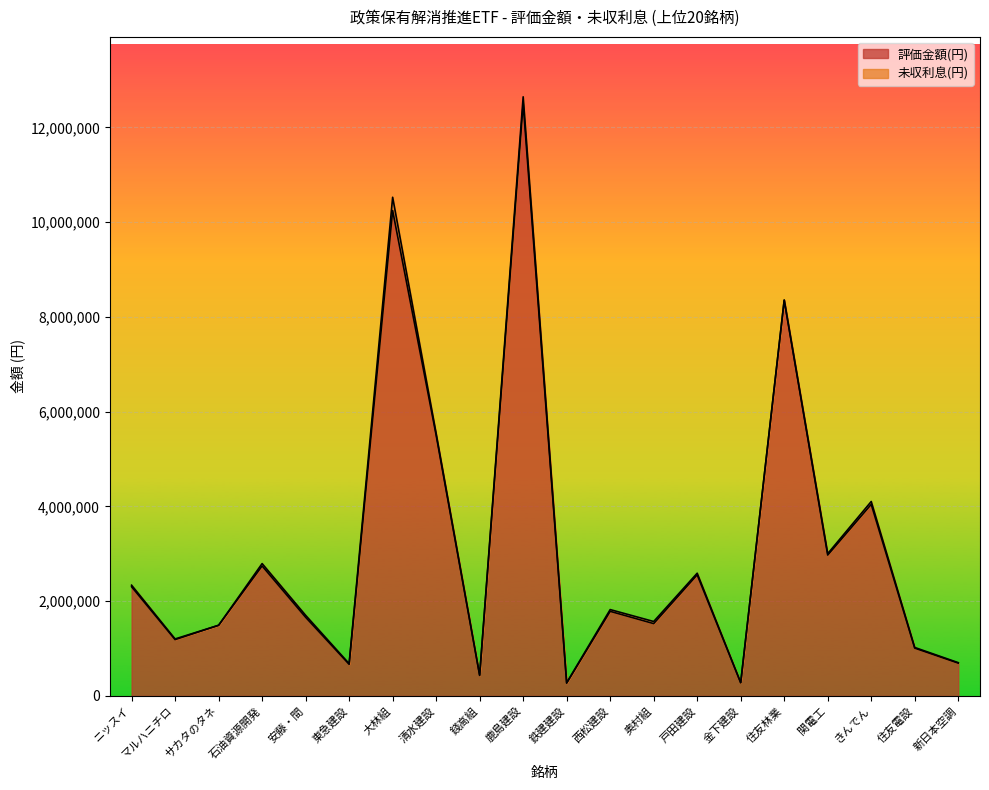

What is the change in value from 清水建設 to 鉄建建設?

-5232450